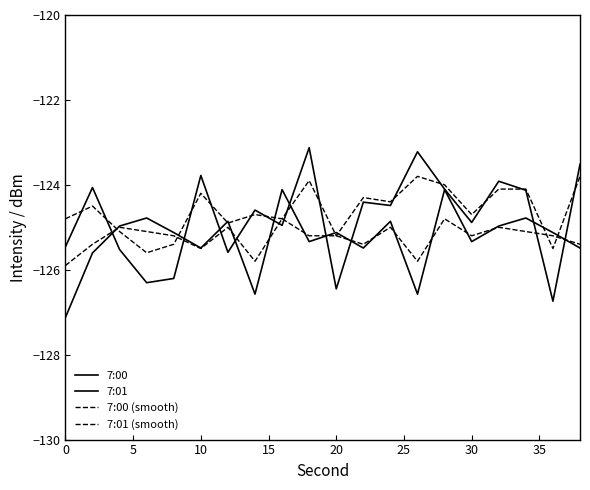

True or false: 7:00 (smooth) has more than 2 interior local peaks.

True